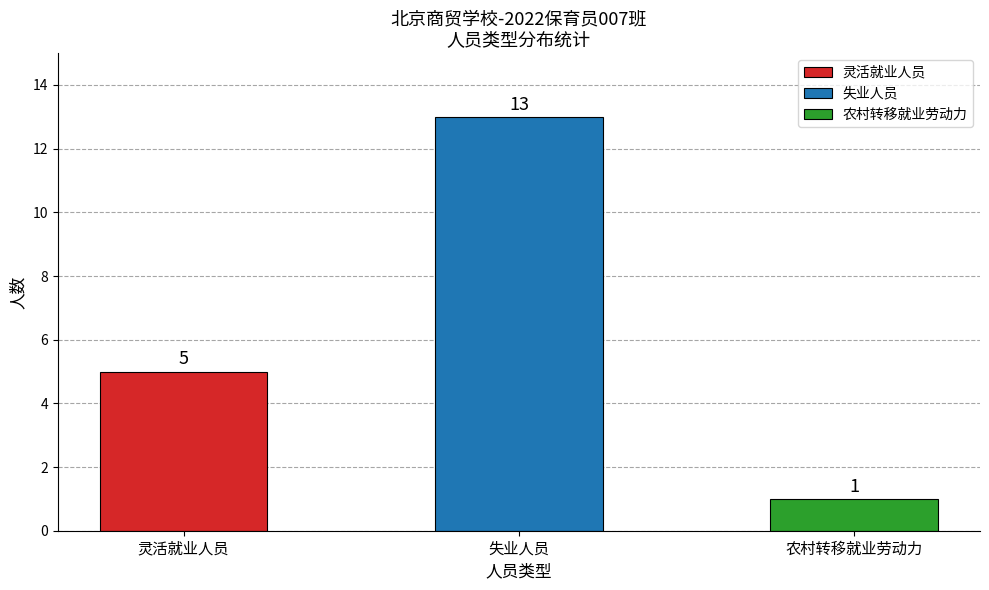

Is it true that the value at 失业人员 is 25?

False